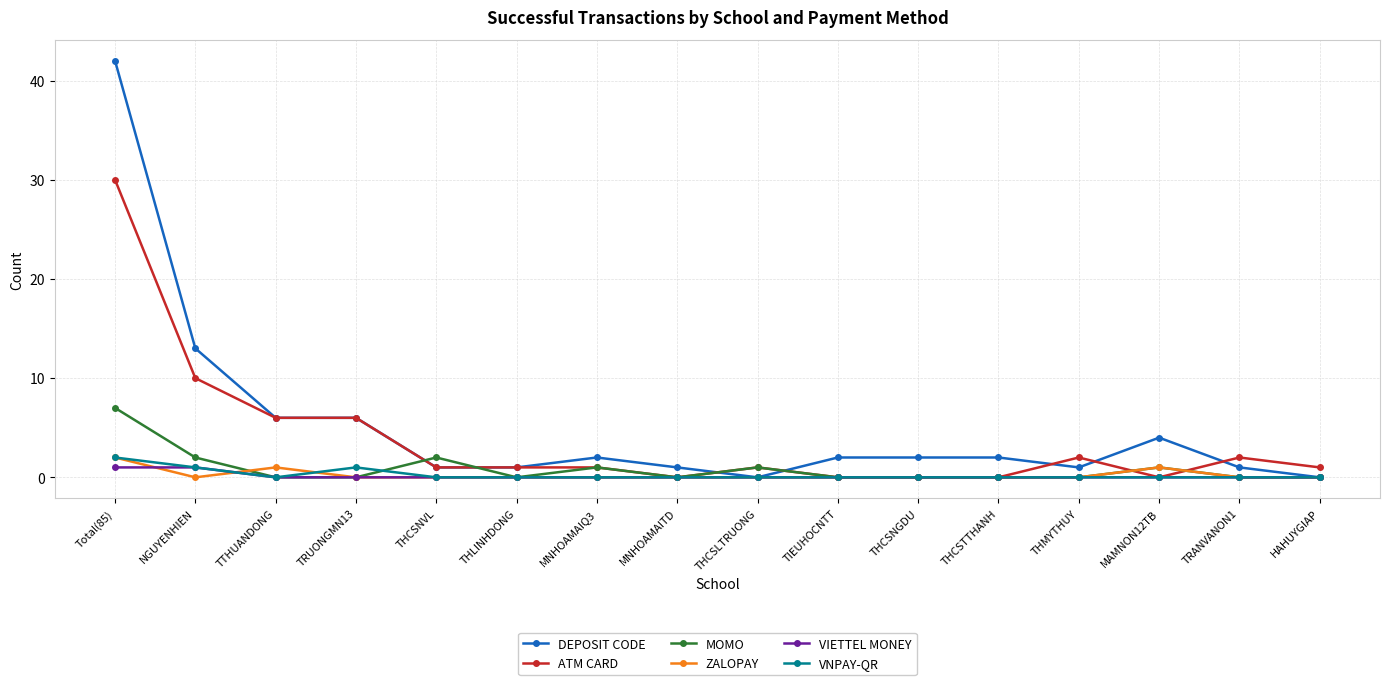

What is the greatest value displayed?

42